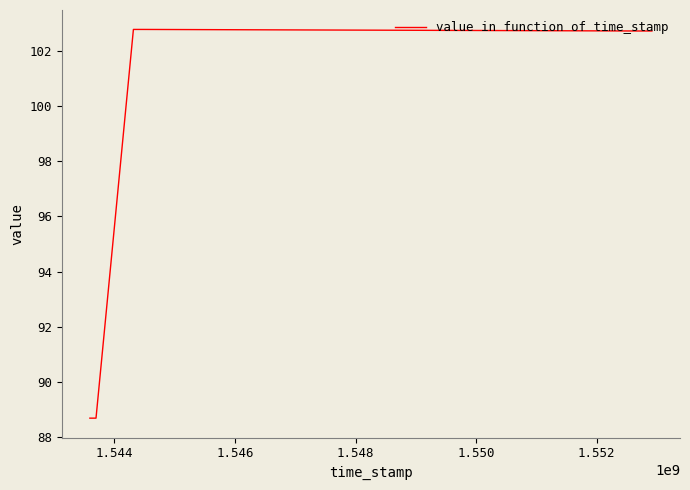

Approximately how many times larger is the value at 1.546 compared to 1.548?

1.0